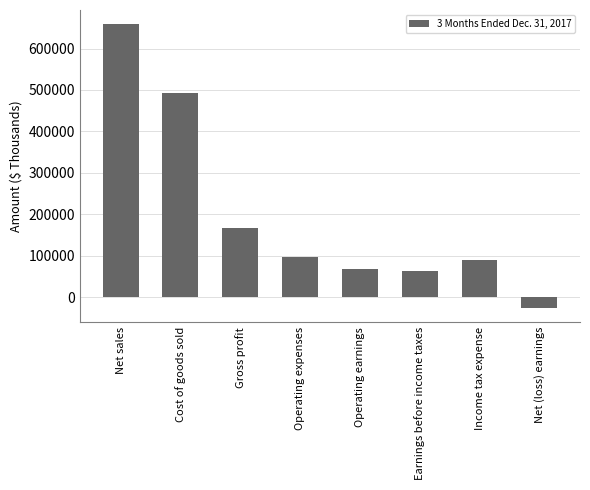

Approximately how many times larger is the value at Gross profit compared to Operating expenses?

1.7